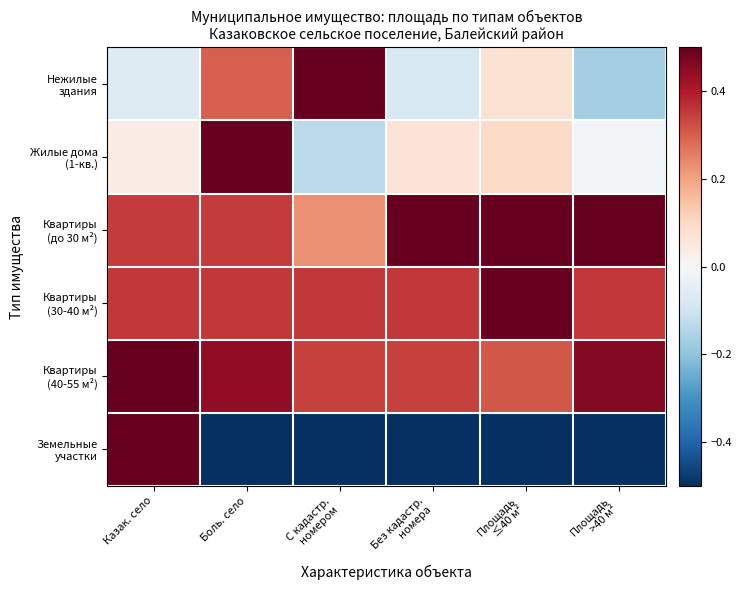

Rank the series by their maximum value, from highest to lowest.

Нежилые здания, Жилые дома (1-кв.), Квартиры (до 30 м²), Квартиры (30-40 м²), Квартиры (40-55 м²), Земельные участки